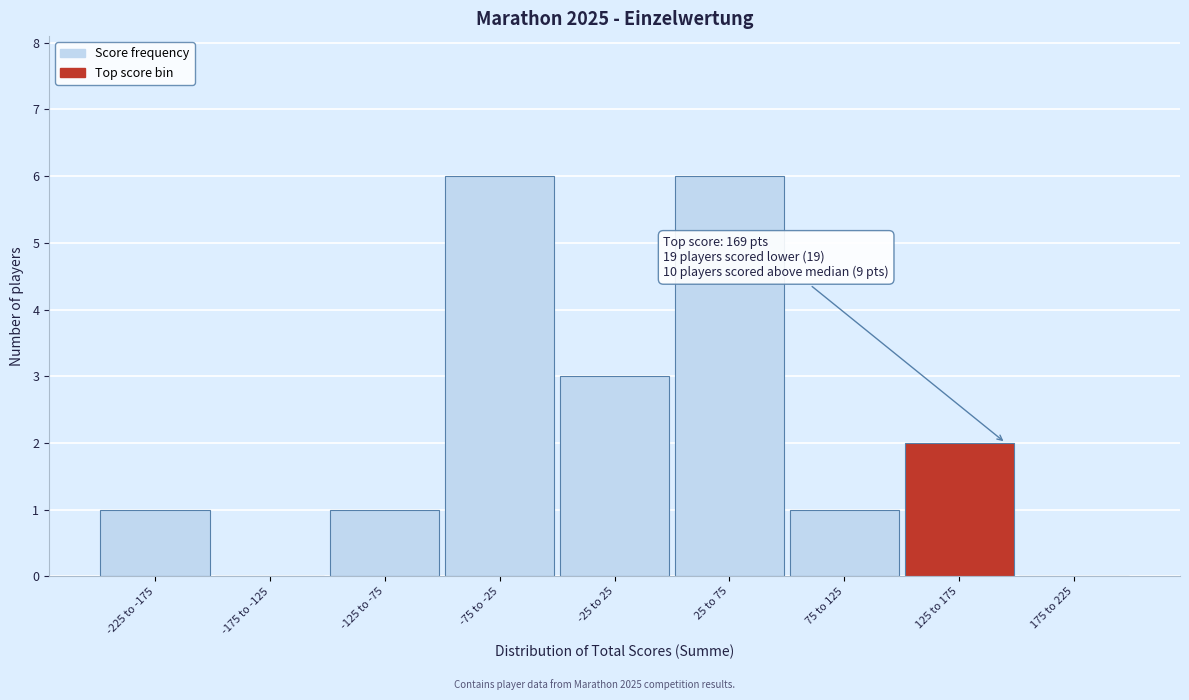

Reading left to right, extract all data points from this chart.

-225 to -175=1	-175 to -125=0	-125 to -75=1	-75 to -25=6	-25 to 25=3	25 to 75=6	75 to 125=1	125 to 175=2	175 to 225=0